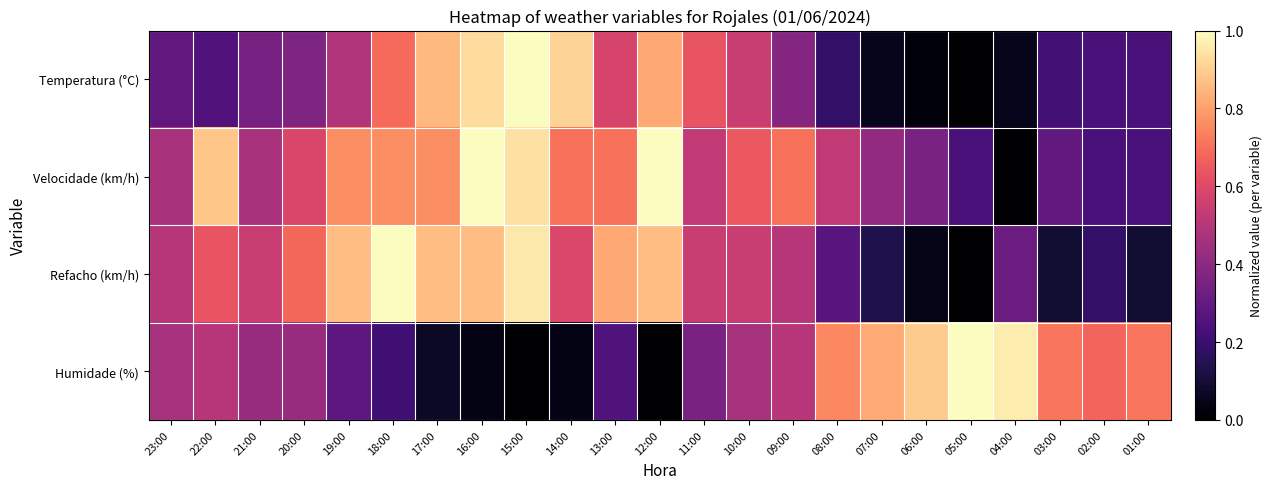

At 21:00, list the series in order from smallest to largest.

Temperatura (°C), Humidade (%), Velocidade (km/h), Refacho (km/h)